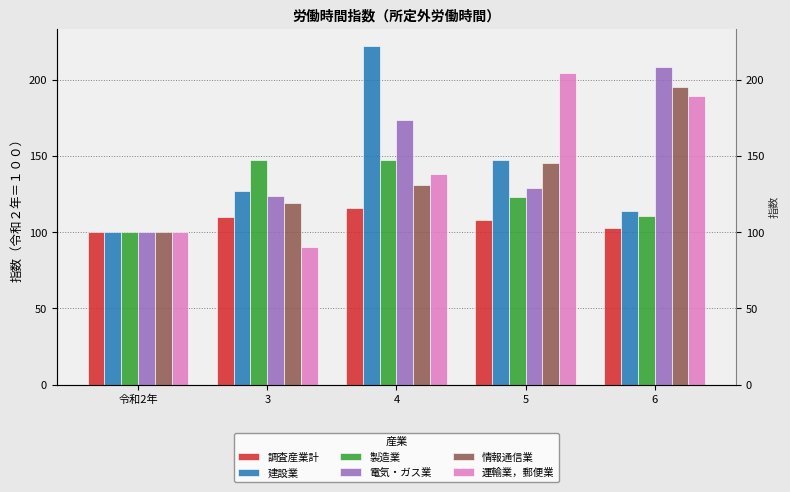

What is the value of the 調査産業計 bar at the 4th from the left?

108.3